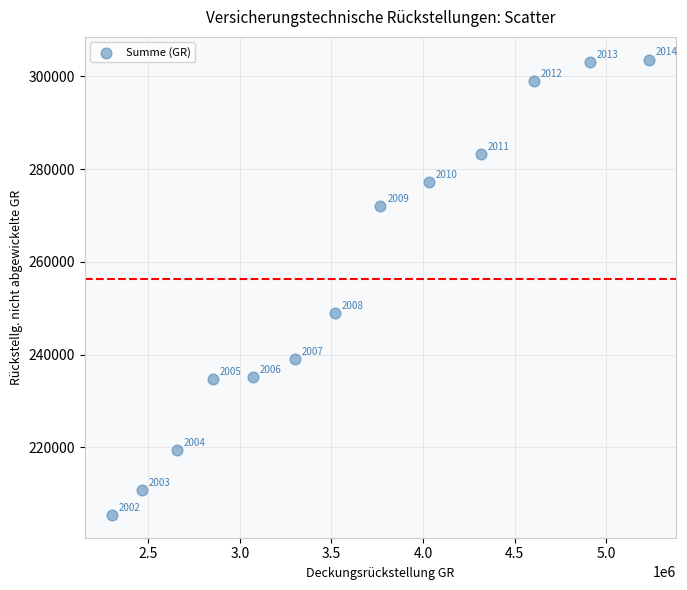

What Y value in the scatter plot is closest to 254530?

248987